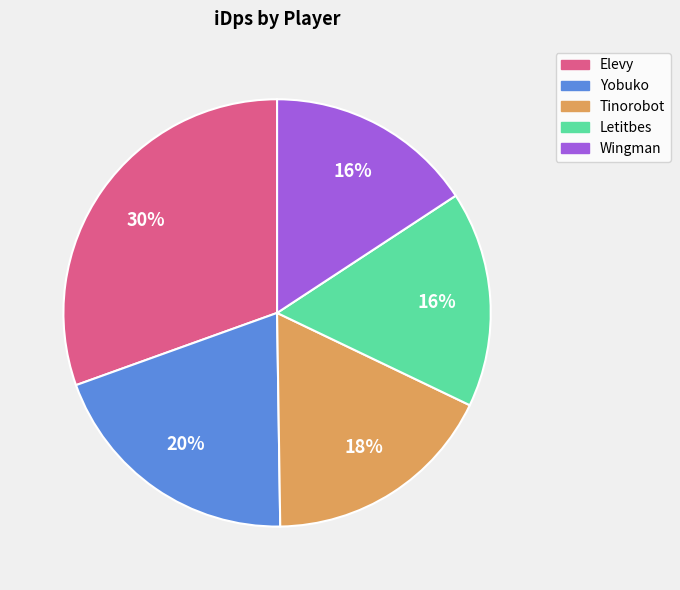

What percentage is the Wingman slice, to the nearest percent?

16%